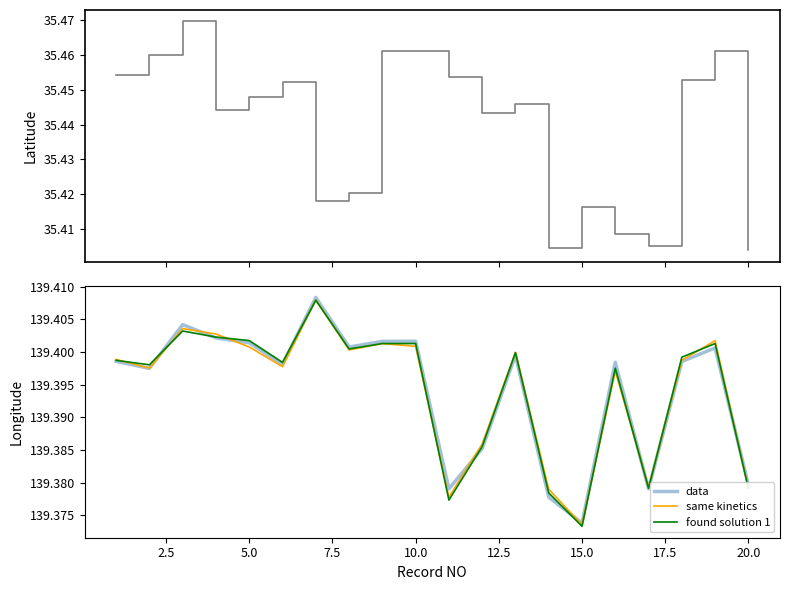

In same kinetics, how many points are higher than both neighbors (excluding endpoints)?

6